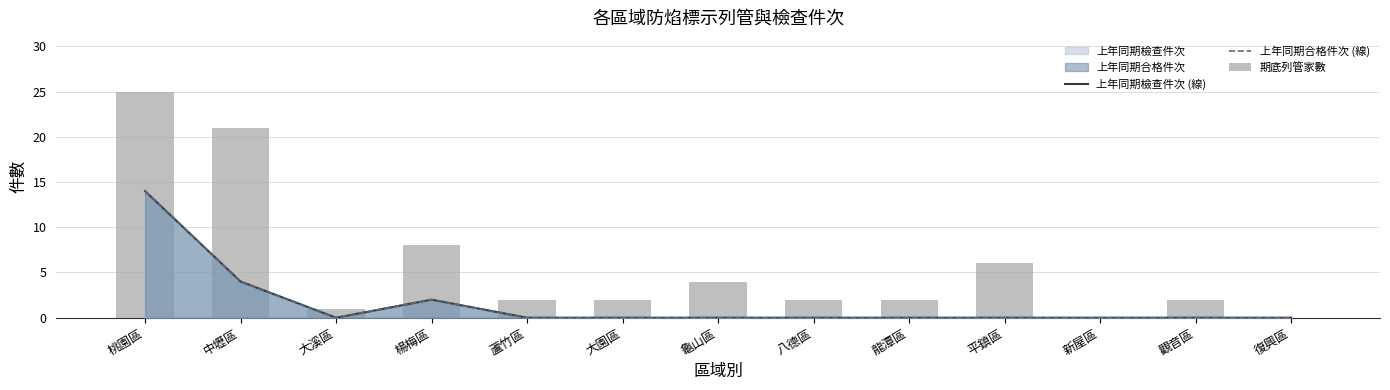

What is the highest value of the 上年同期檢查件次 (線) series?

14